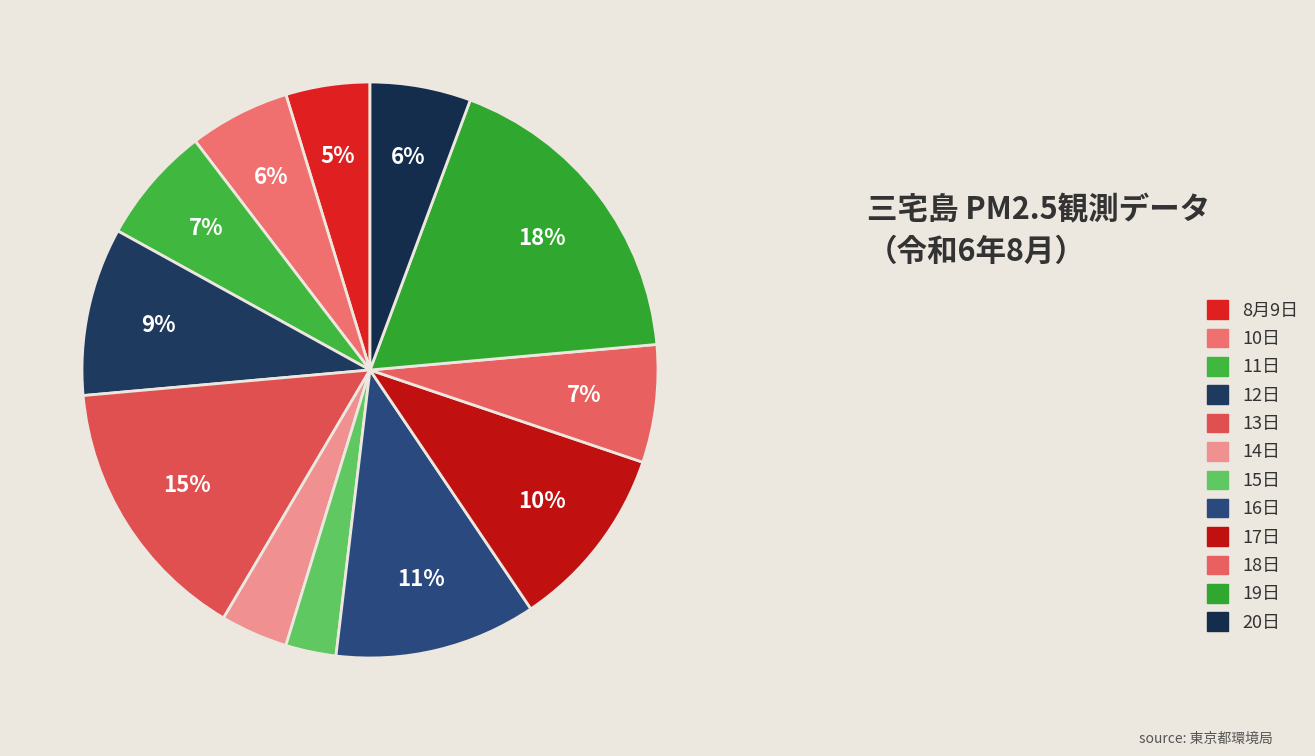

To the nearest percent, what portion does 13日 represent?

15%